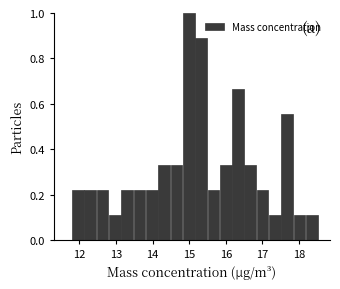

Read against the x-axis, roughly where is the centre of the tallest bar?

15.0